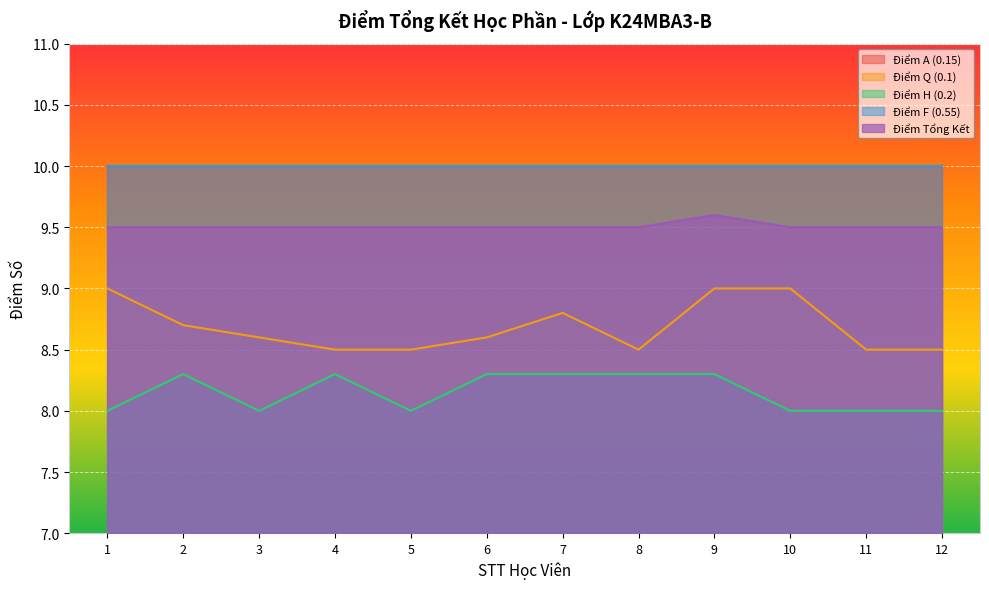

What is the value of the Điểm Tổng Kết point at the 1st from the left?

9.5